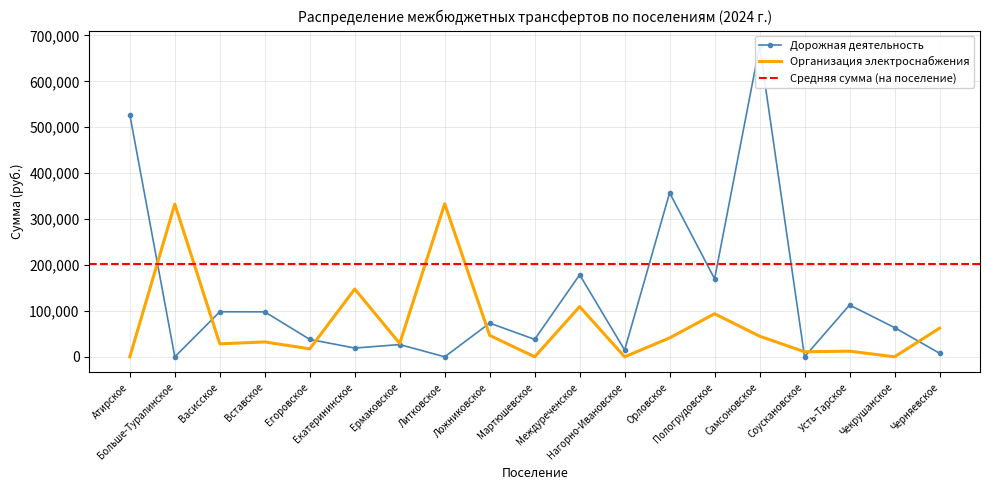

What is the value of the Дорожная деятельность point at the 3rd from the left?

98159.2